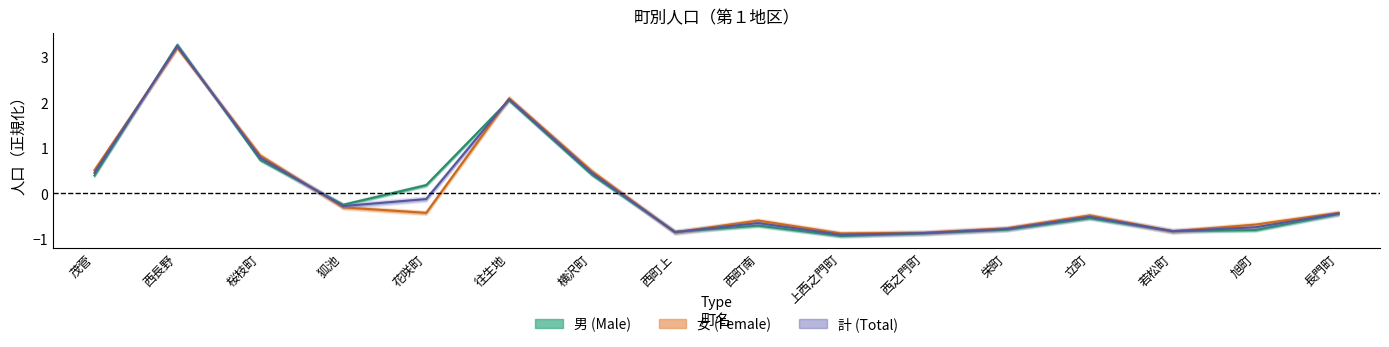

True or false: 計 has a value of -0.4 at 長門町.

True